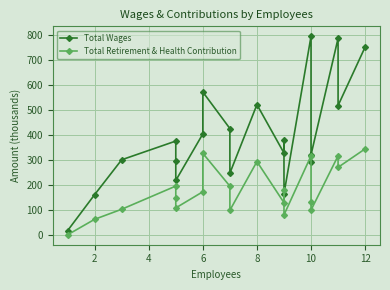

True or false: Total Retirement & Health Contribution and Total Wages intersect in this chart.

False